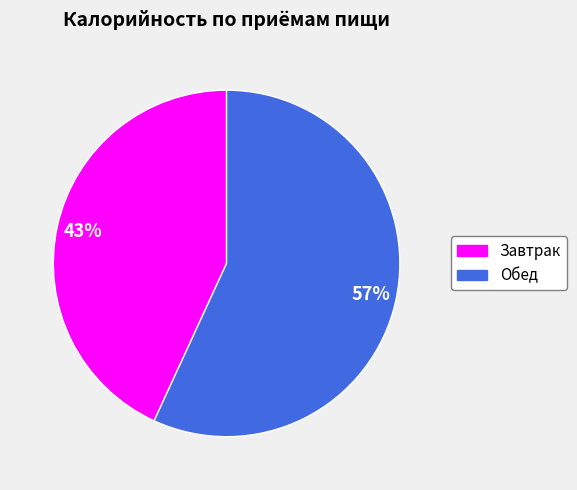

What is the majority slice?

Обед